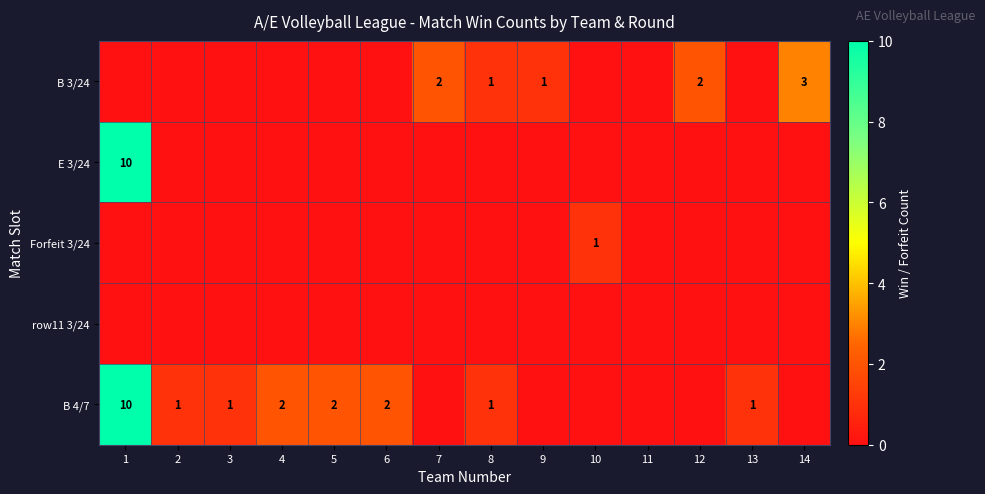

How many distinct data groups are displayed?

5